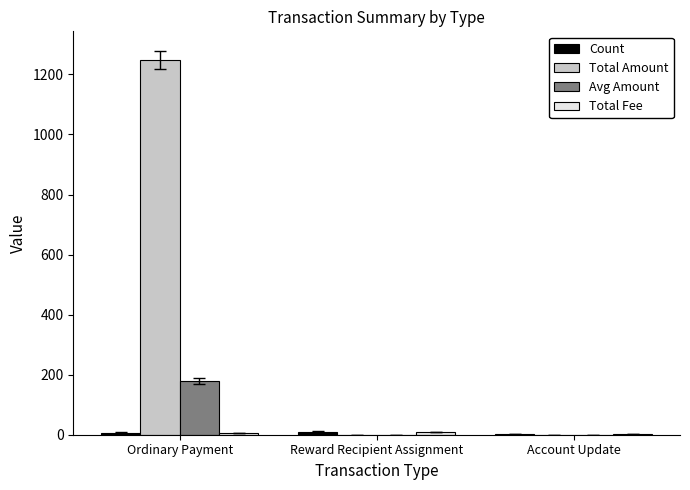

Which series changed the most between Ordinary Payment and Account Update?

Total Amount